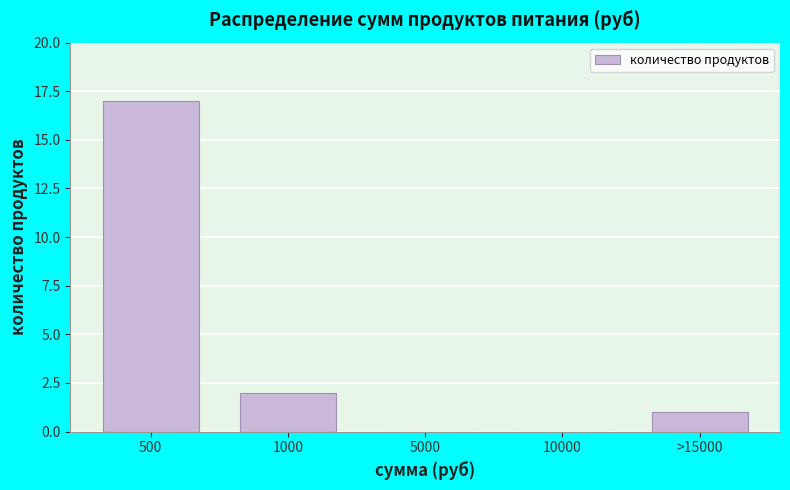

Reading left to right, transcribe all the data shown in this chart.

500=17	1000=2	5000=0	10000=0	>15000=1